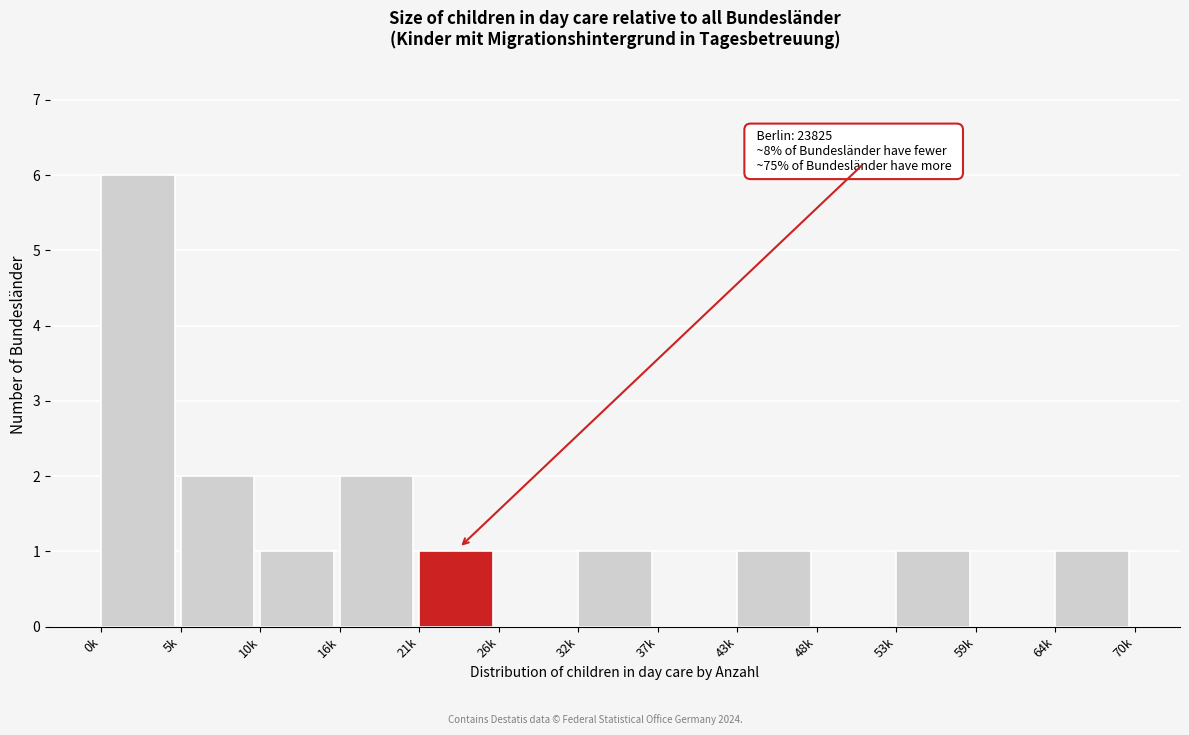

Reading right to left, transcribe all the data shown in this chart.

64k=1	59k=0	53k=1	48k=0	43k=1	37k=0	32k=1	26k=0	21k=1	16k=2	10k=1	5k=2	0k=6